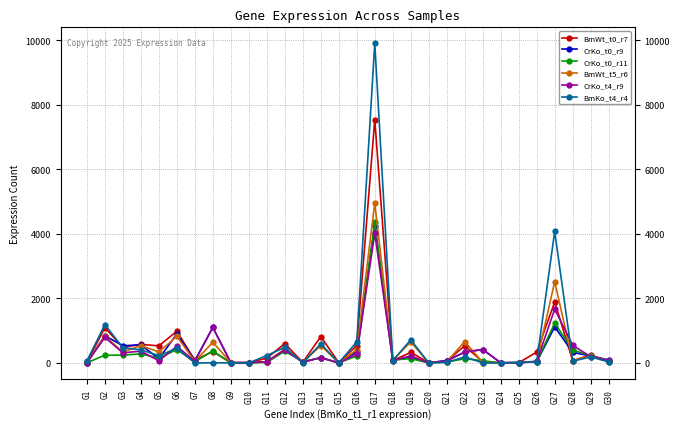

What is the maximum value shown in the chart?

9905